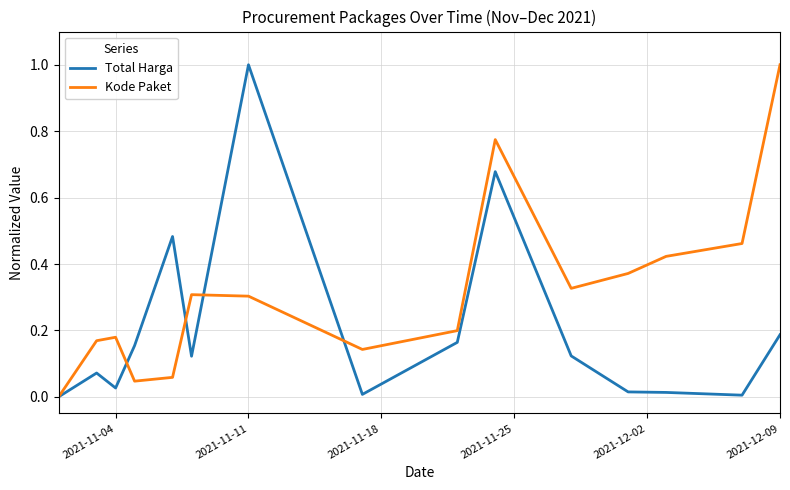

Rank the series by their average value, from highest to lowest.

Kode Paket, Total Harga